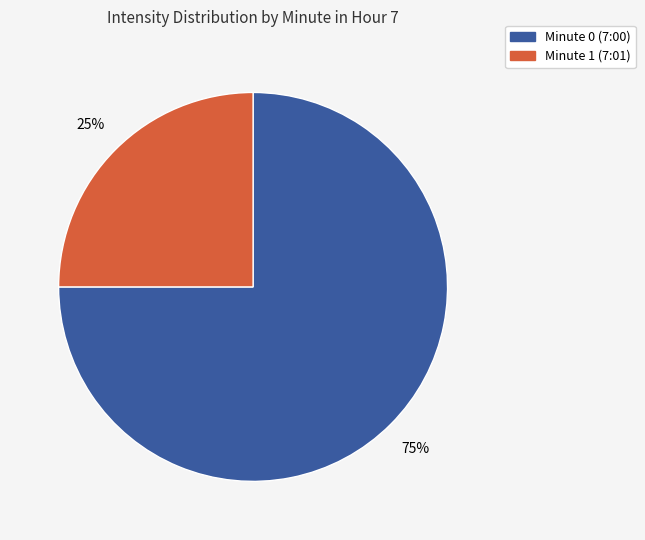

How many segments does this pie chart have?

2